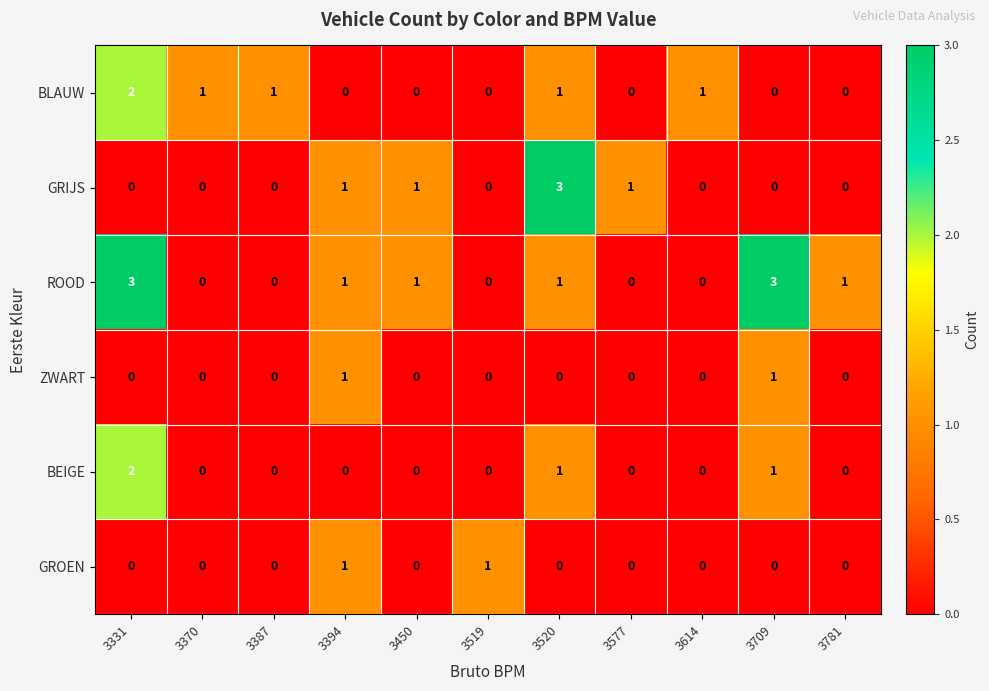

Count the GROEN values in the range 0 to 1.

11